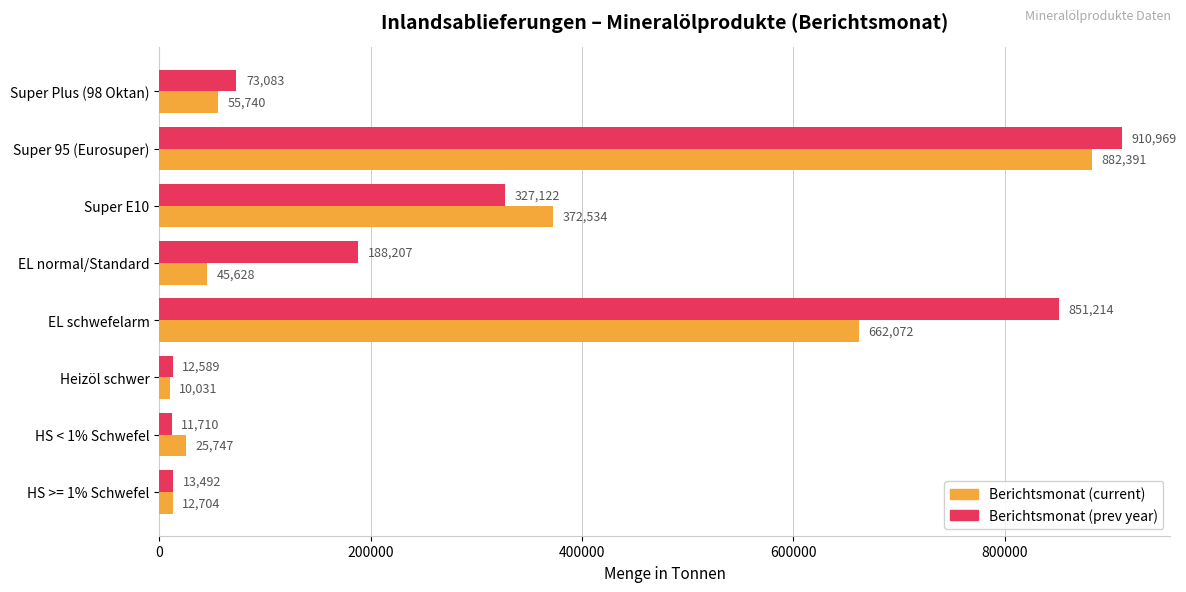

At which label is Berichtsmonat (prev year) closest to 461339?

Super E10